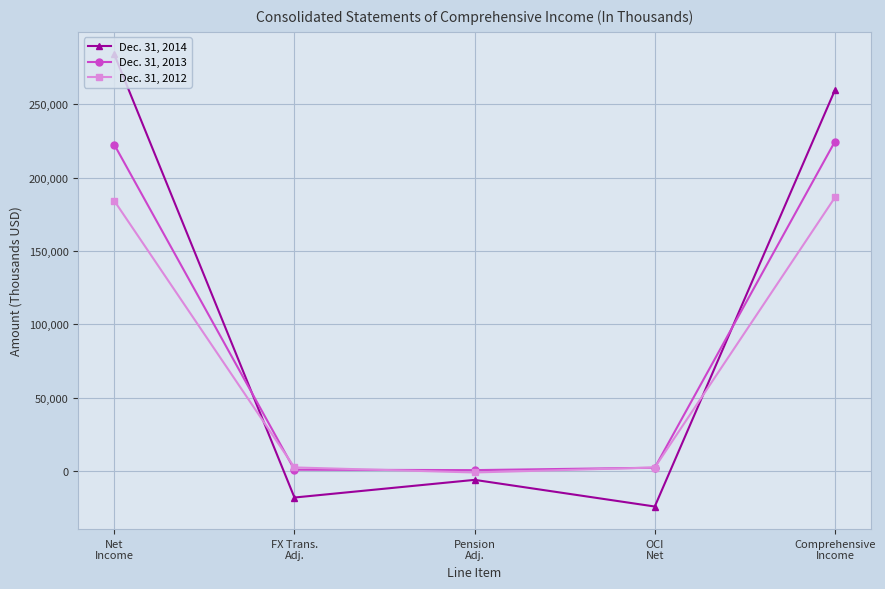

After their last crossing, which series has the higher values: Dec. 31, 2012 or Dec. 31, 2014?

Dec. 31, 2014